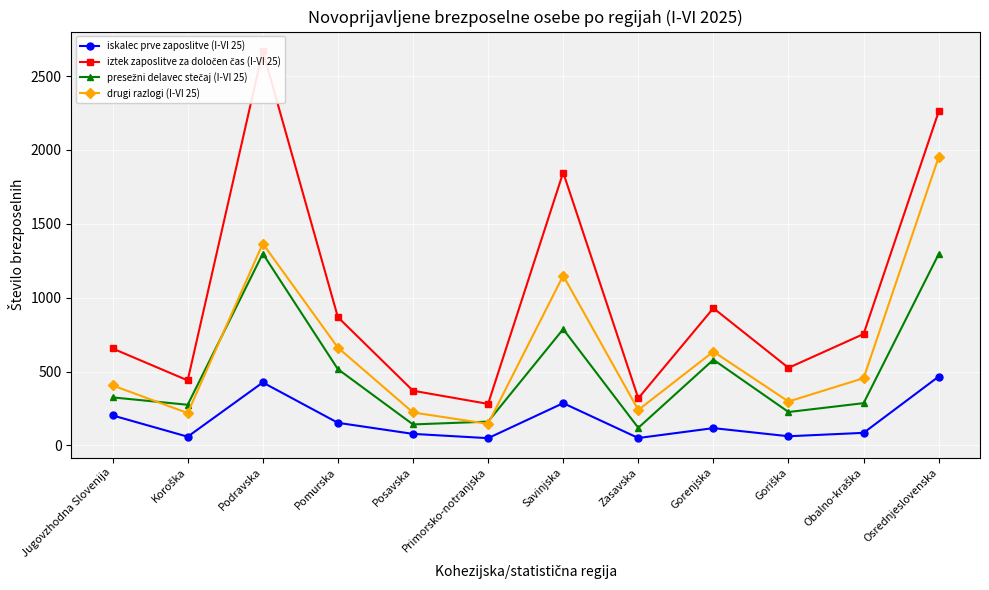

What position from the right is Primorsko-notranjska?

7